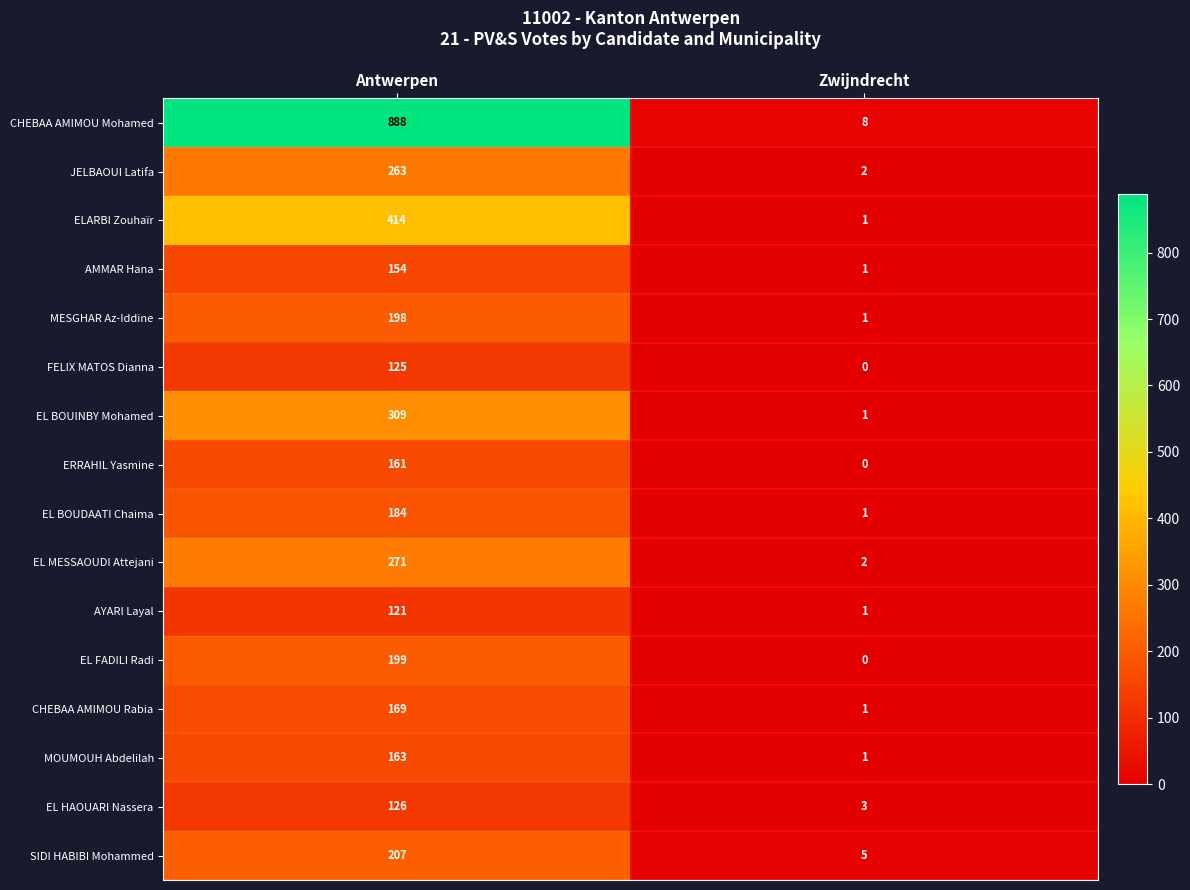

Which series has the largest range (max minus min)?

CHEBAA AMIMOU Mohamed